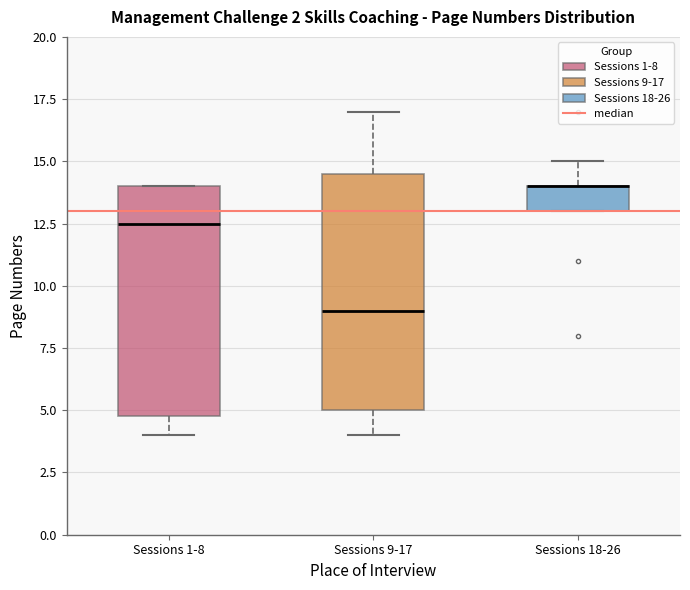

Reading left to right, read every box against the y-axis: the position of its median line, the range the box covers, and the ends of its whiskers. The values are not printed on the chart, so give them approximately, as read against the axis.

Sessions 1-8: median 12.5, box 5.0 to 14.0, whiskers 4.0 to 14.0
Sessions 9-17: median 9.0, box 5.0 to 14.5, whiskers 4.0 to 17.0
Sessions 18-26: median 14.0 (drawn on the box's upper edge), box 13.0 to 14.0, whiskers 13.0 to 15.0